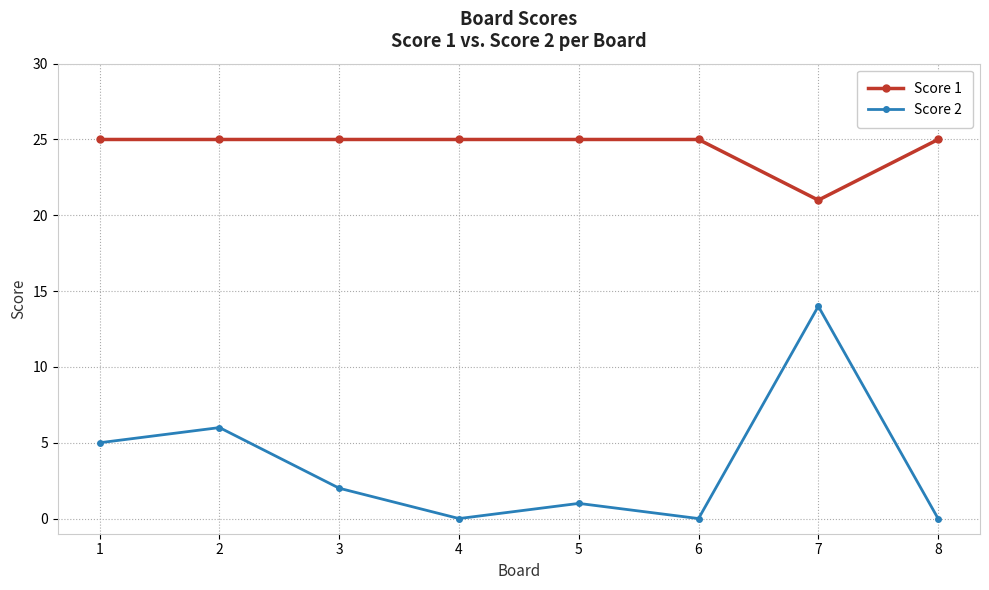

Reading left to right, transcribe all the data shown in this chart.

Score 1: 1=25	2=25	3=25	4=25	5=25	6=25	7=21	8=25
Score 2: 1=5	2=6	3=2	4=0	5=1	6=0	7=14	8=0